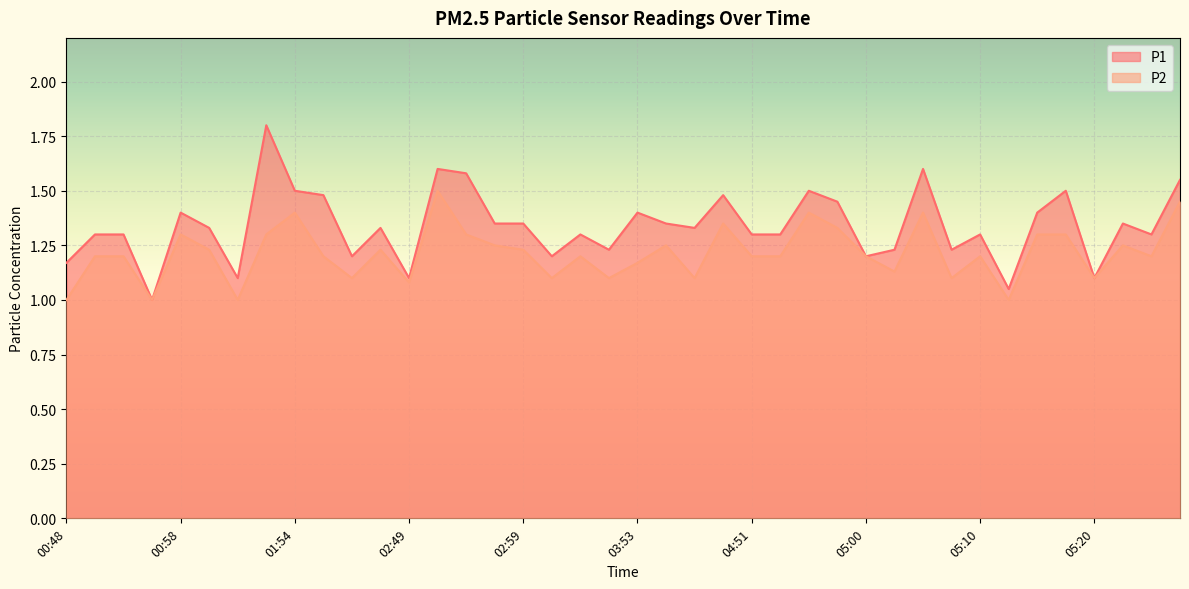

What is the maximum value shown in the chart?

1.8